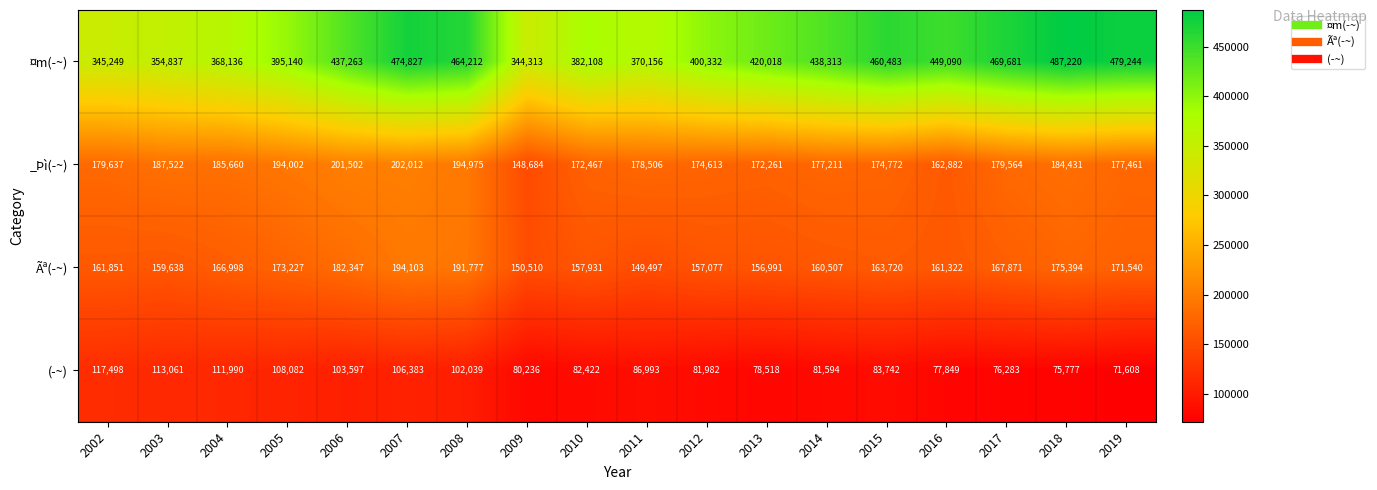

What is the greatest value displayed?

487220